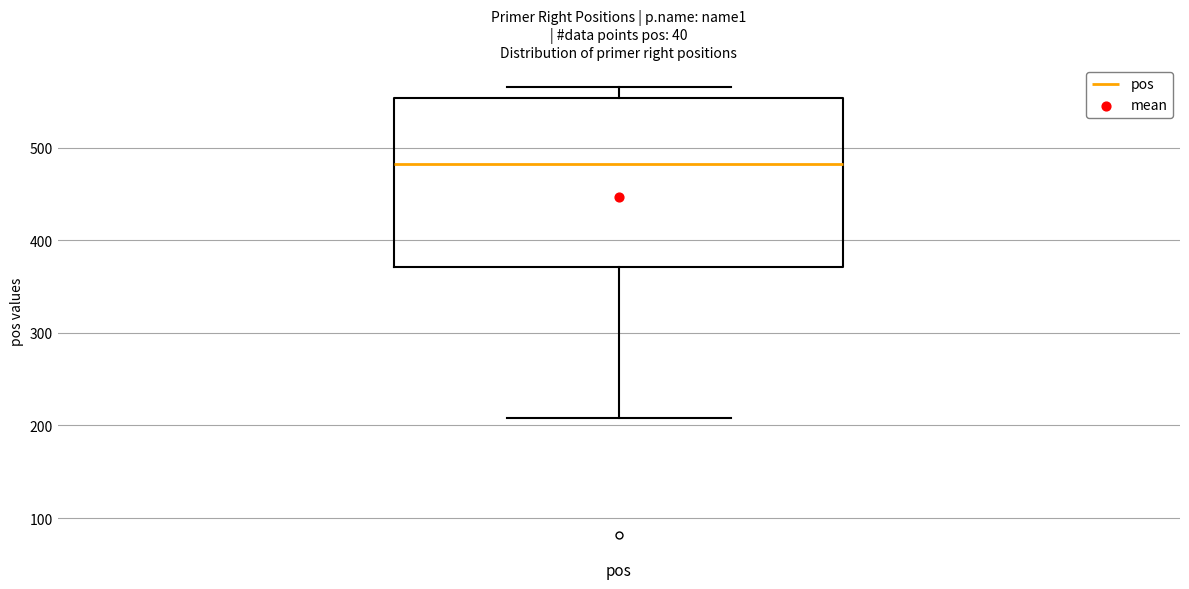

Transcribe this box plot: give where the median line is, the range the box spans, and where the two whiskers end, as read against the y-axis. The values are not printed on the chart, so give them approximately, as read against the axis.

median 480, box 370 to 550, whiskers 210 to 570